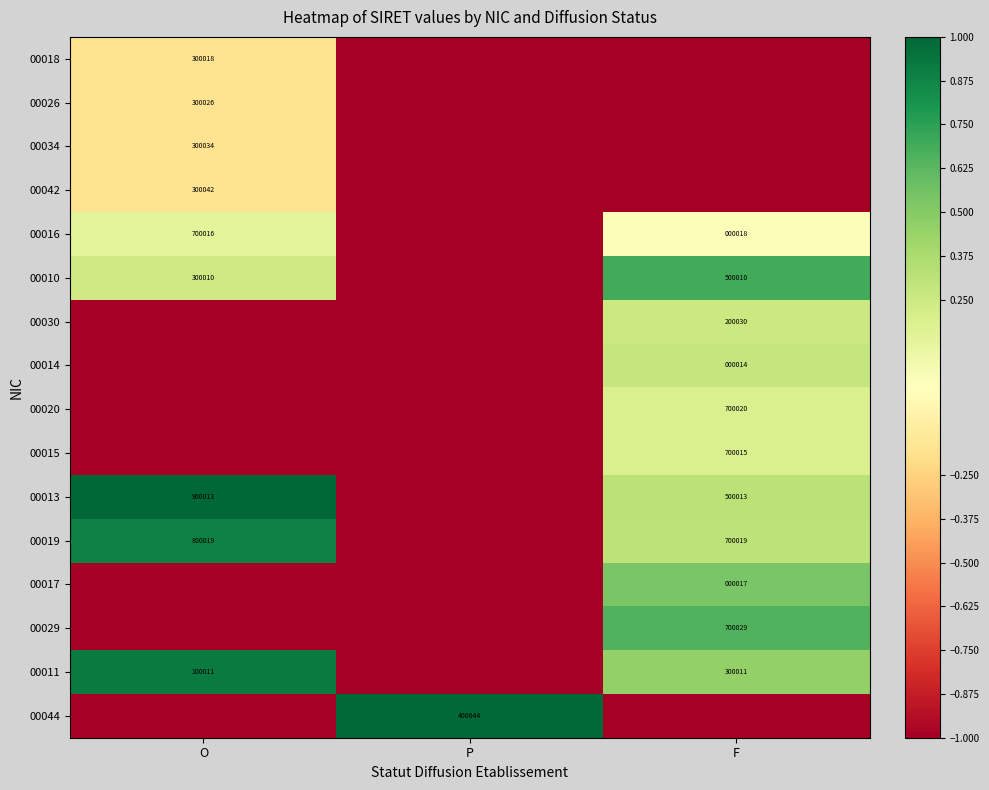

Between F and P, which is larger?

F